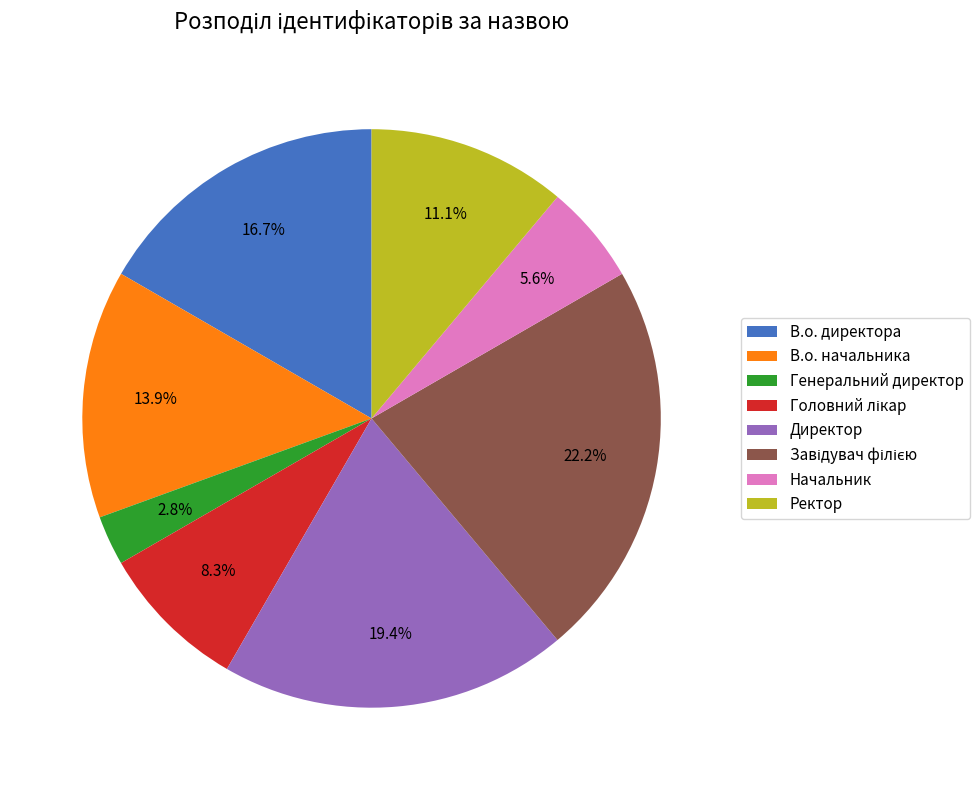

Combined, do В.о. директора and Ректор account for over 50%?

No